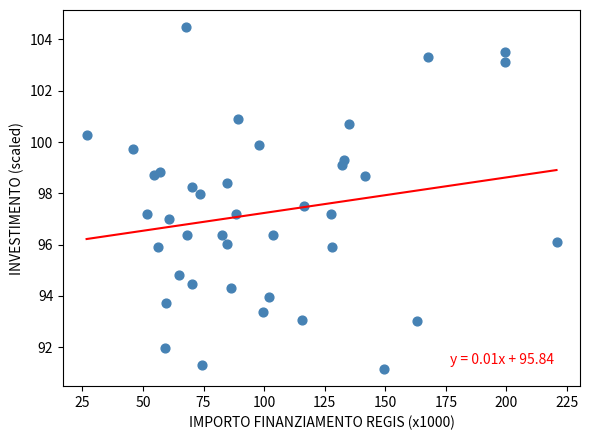

What is the range of X values (max minus min)?

193.9